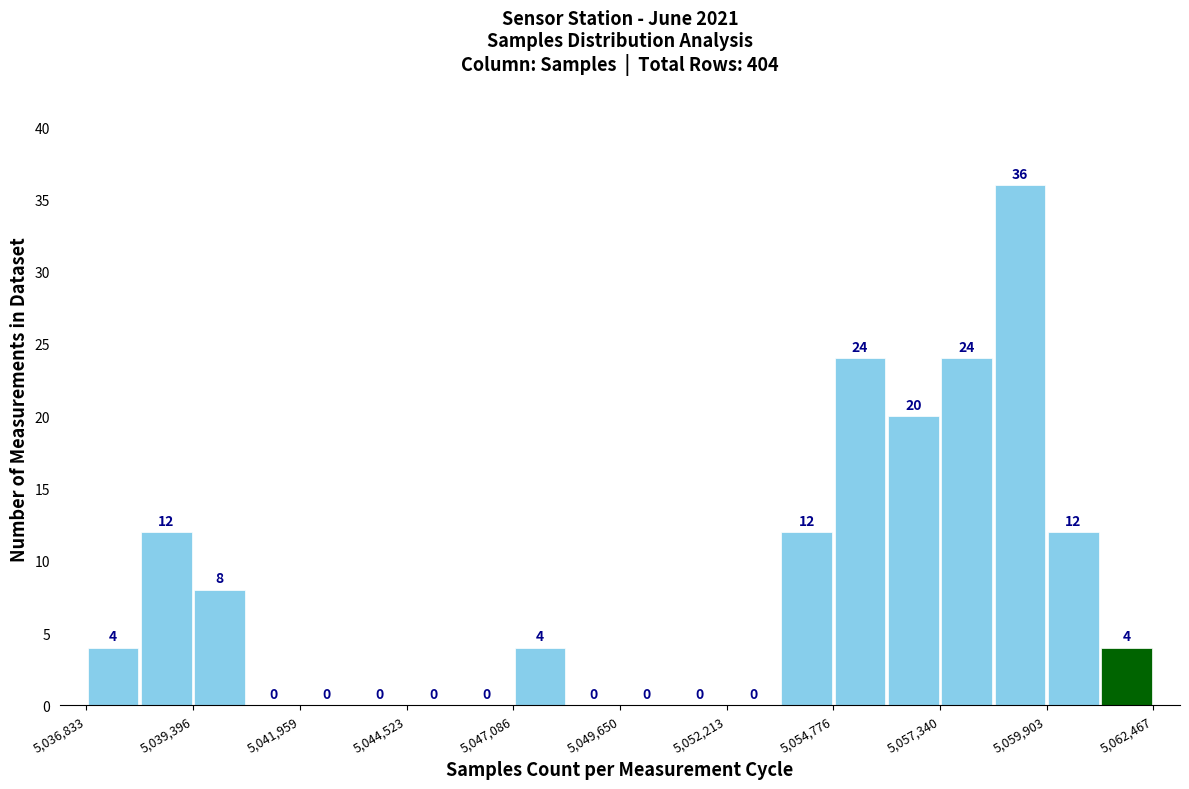

Read against the x-axis, roughly where is the centre of the tallest bar?

5059500